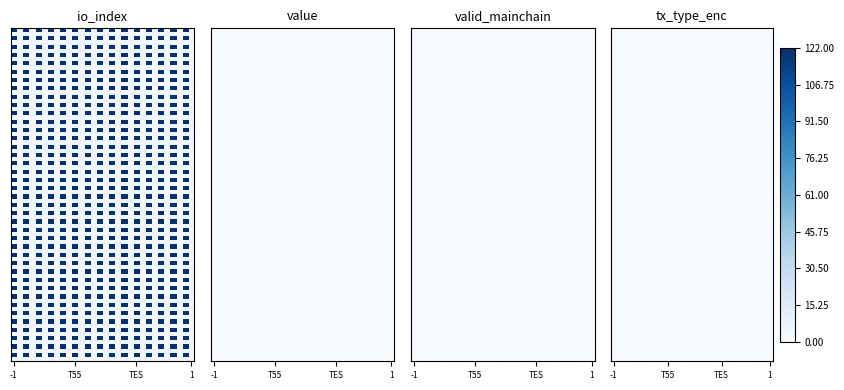

Is it true that 78bad9e469e26f2653301553ddbf1020d82726c equals 3 at 1?

False